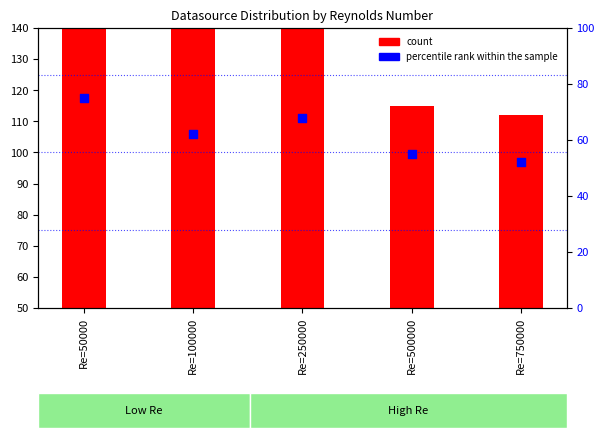

At which category is the sum across all series the highest?

Re=250000